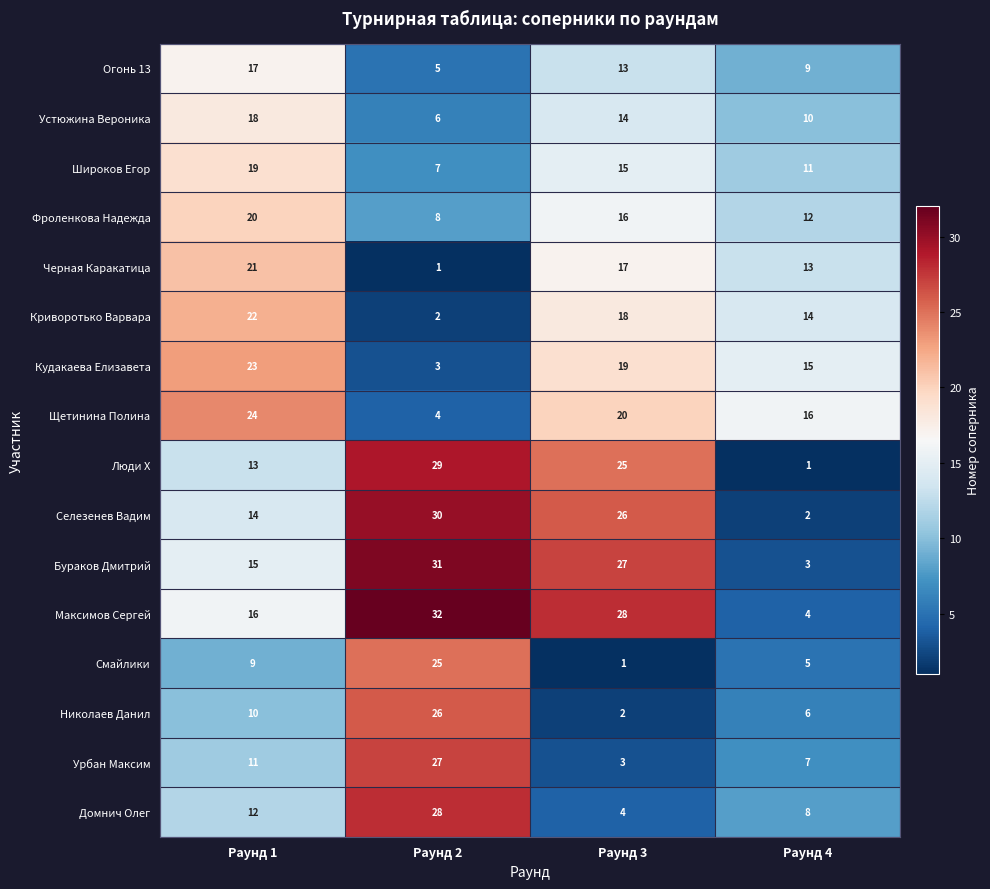

What value does the Широков Егор series have at Раунд 2, to the nearest 10?

10